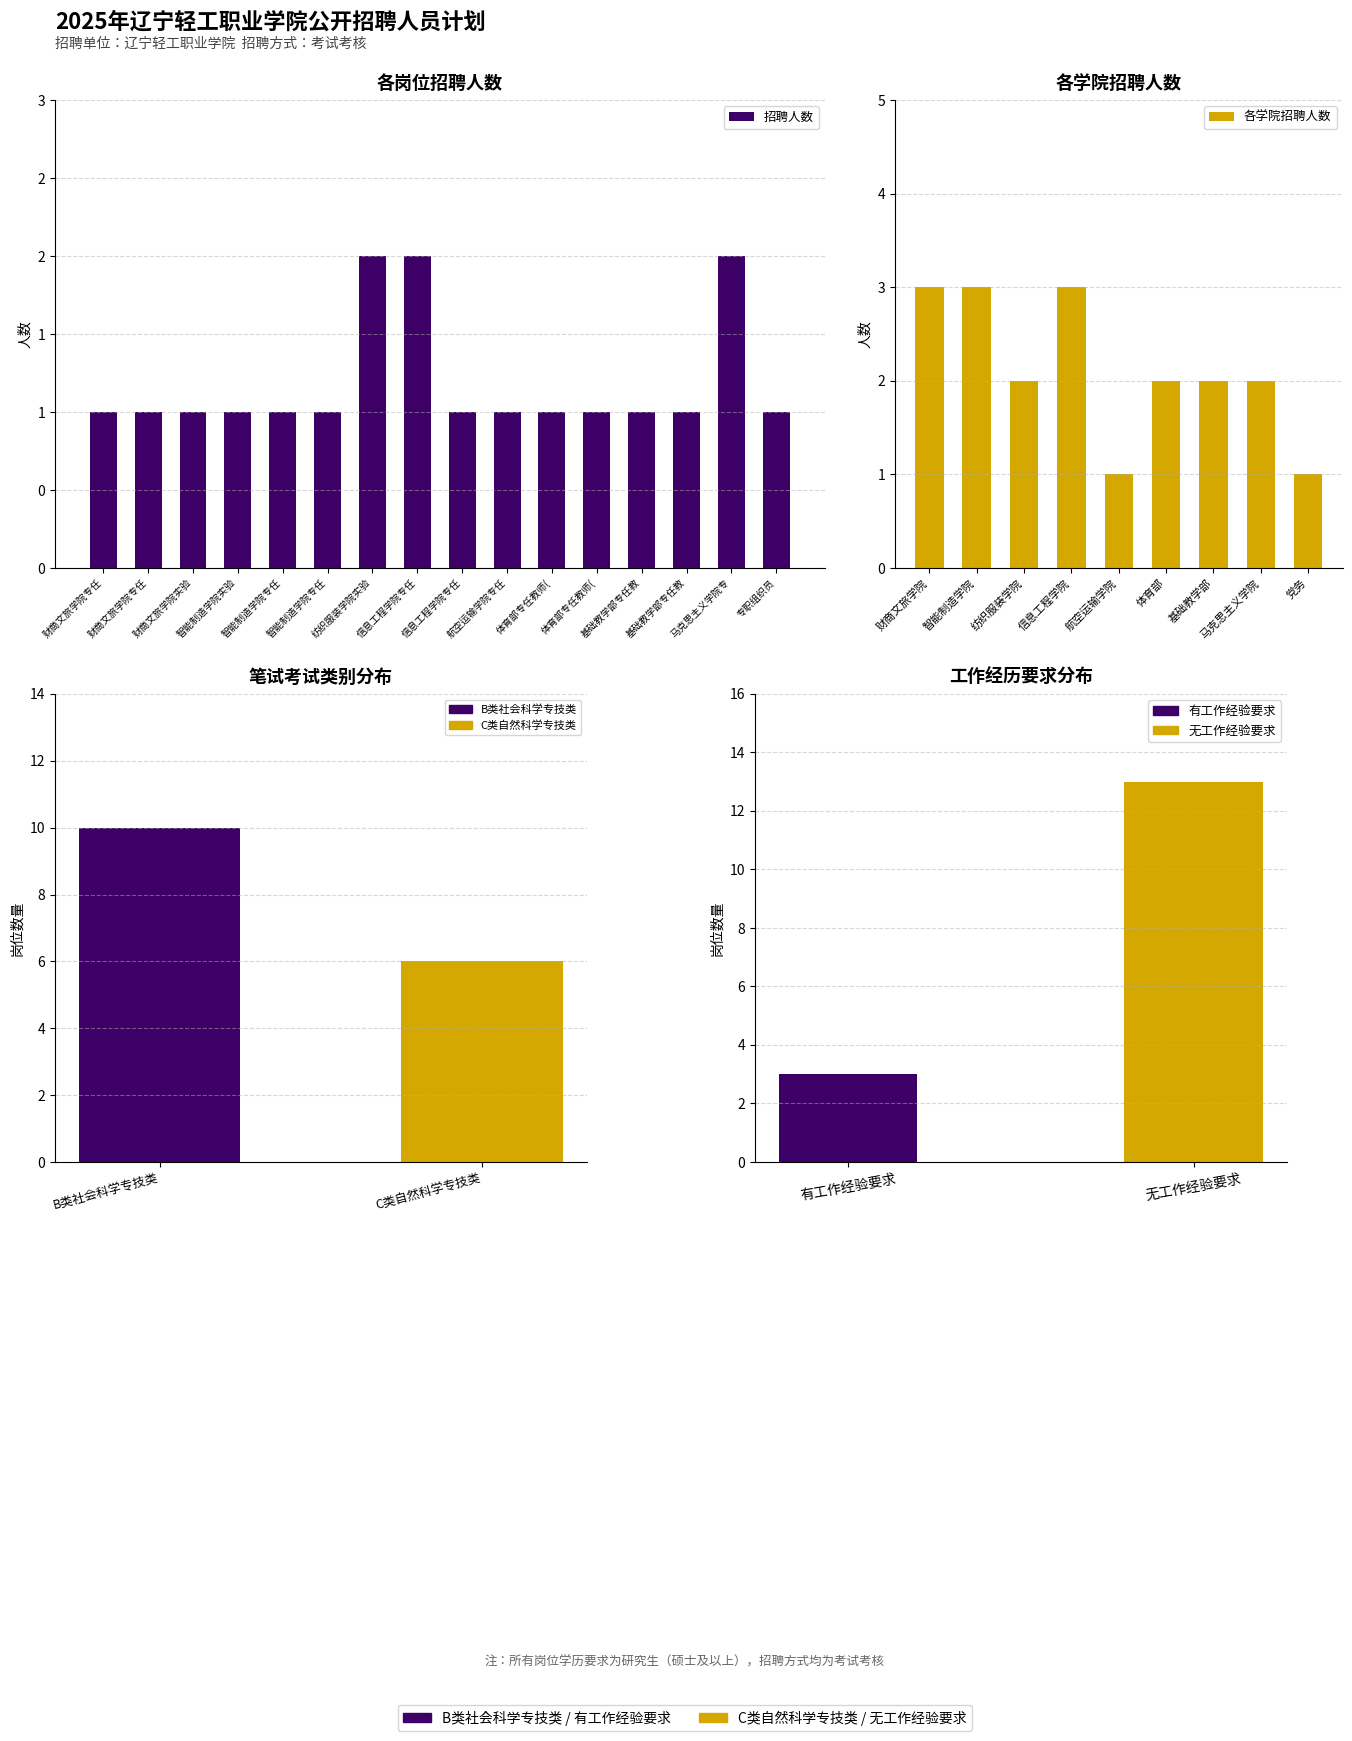

List the labels in order of value, largest first.

纺织服装学院实验, 信息工程学院专任, 马克思主义学院专, 财商文旅学院专任, 财商文旅学院专任, 财商文旅学院实验, 智能制造学院实验, 智能制造学院专任, 智能制造学院专任, 信息工程学院专任, 航空运输学院专任, 体育部专任教师(, 体育部专任教师(, 基础教学部专任教, 基础教学部专任教, 专职组织员